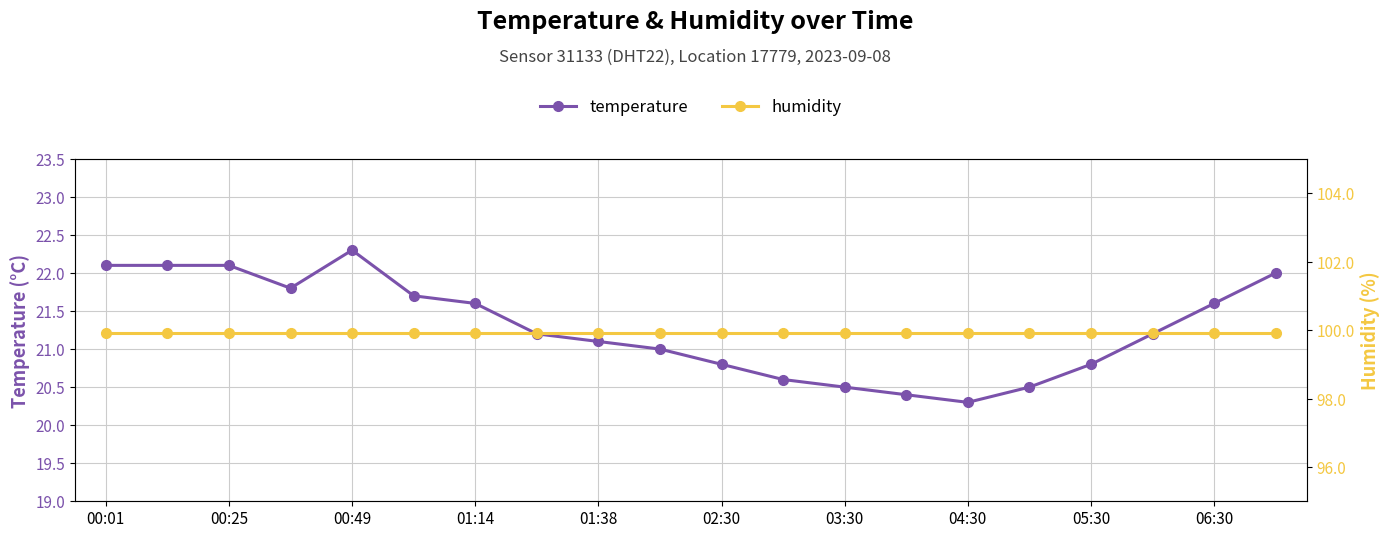

Reading left to right, extract all data points from this chart.

temperature: 22.1	22.1	22.1	21.8	22.3	21.7	21.6	21.2	21.1	21.0	20.8	20.6	20.5	20.4	20.3	20.5	20.8	21.2	21.6	22.0
humidity: 99.9	99.9	99.9	99.9	99.9	99.9	99.9	99.9	99.9	99.9	99.9	99.9	99.9	99.9	99.9	99.9	99.9	99.9	99.9	99.9